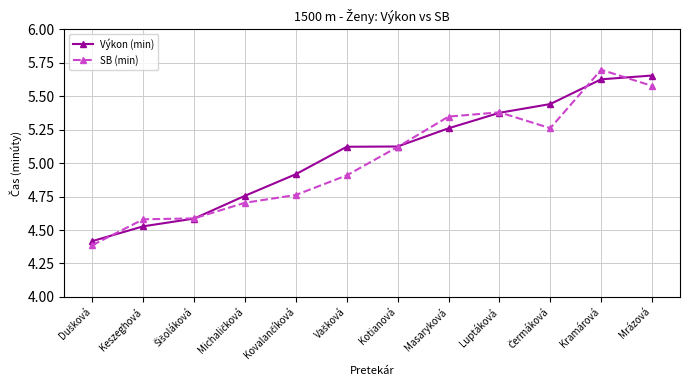

Which series has the widest spread of values?

SB (min)